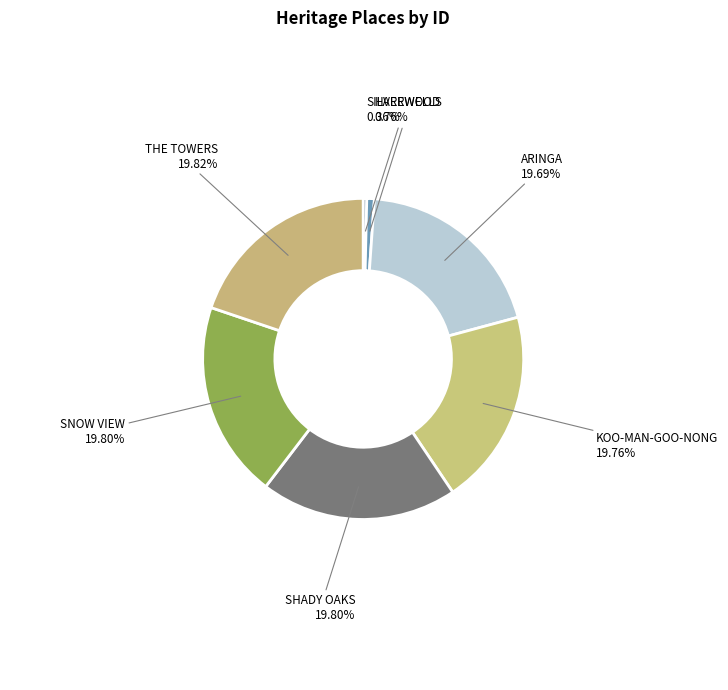

To the nearest percent, what portion does KOO-MAN-GOO-NONG represent?

20%